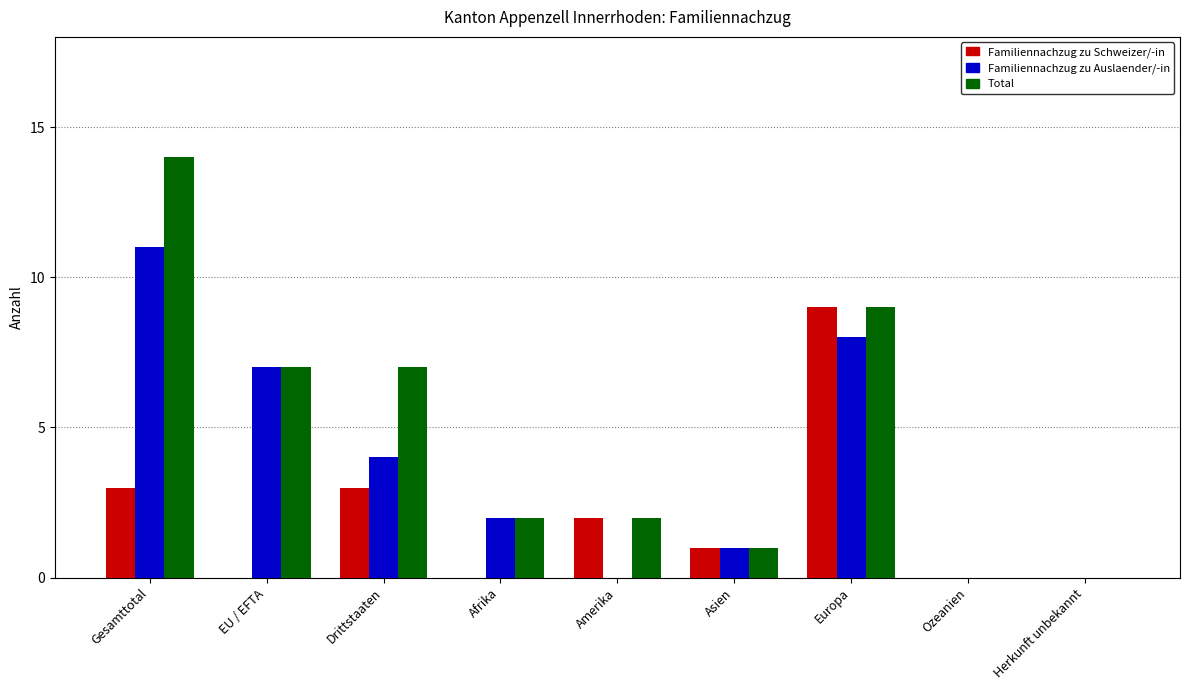

Is it true that Familiennachzug zu Auslaender/-in equals 5 at Amerika?

False